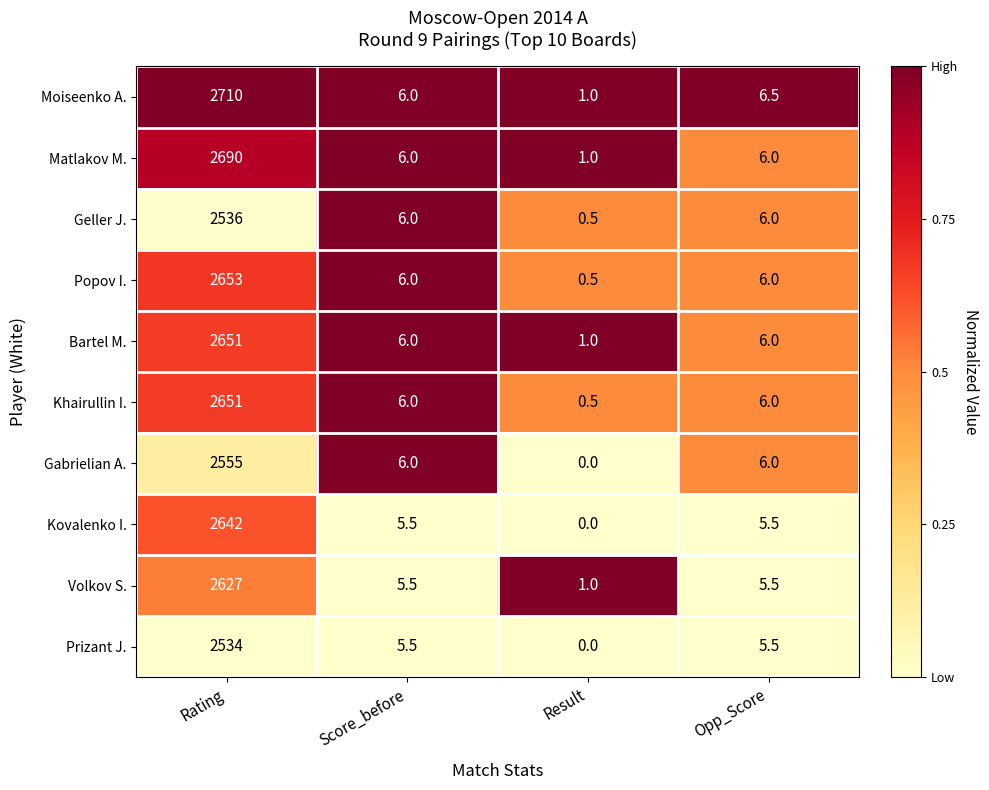

What is the difference between the Volkov S. values at Score_before and Result?

4.5